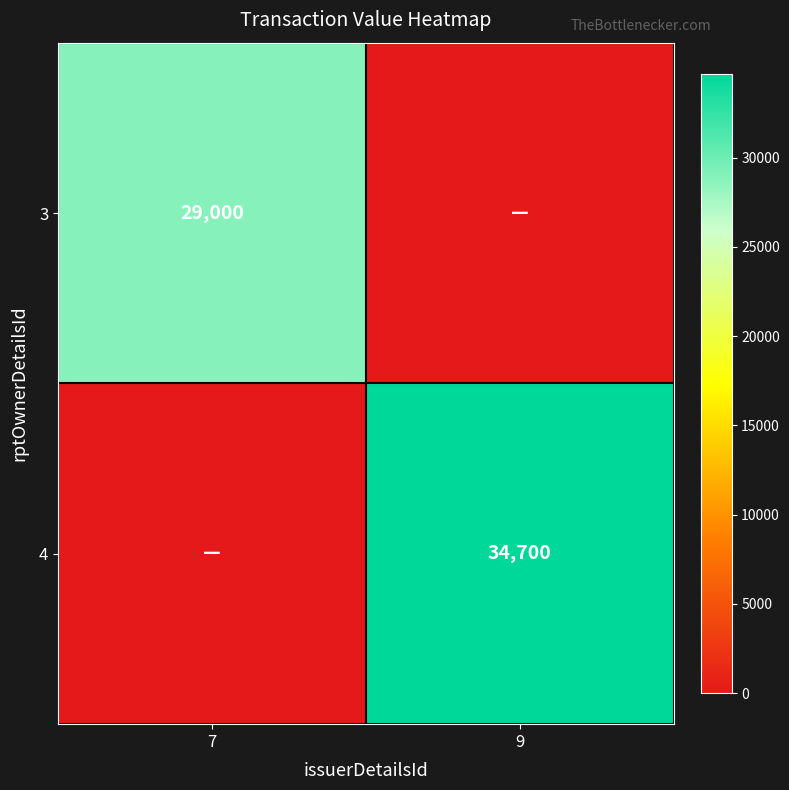

Is it true that 3 equals 40752 at 7?

False